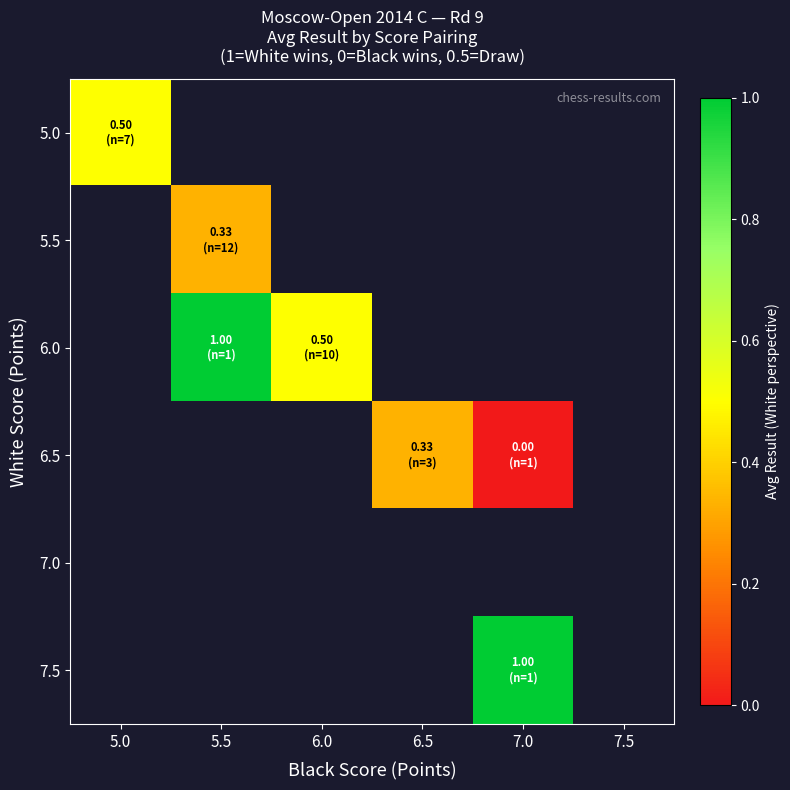

At which category does the chart reach its peak across all series?

5.5